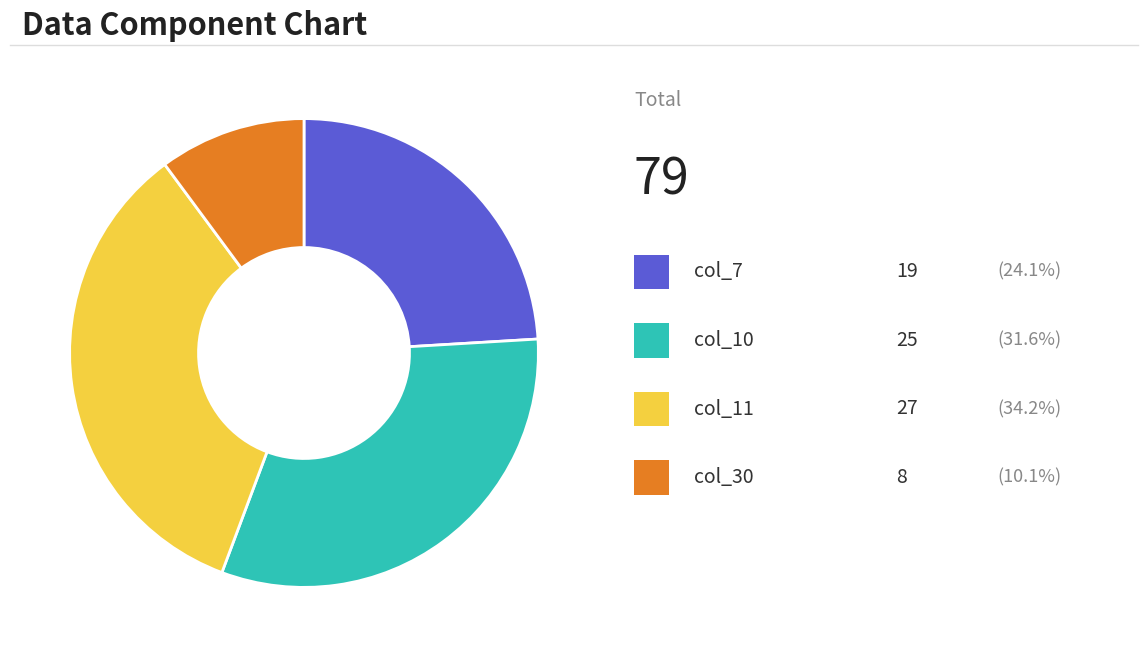

Does any single category account for the majority?

No